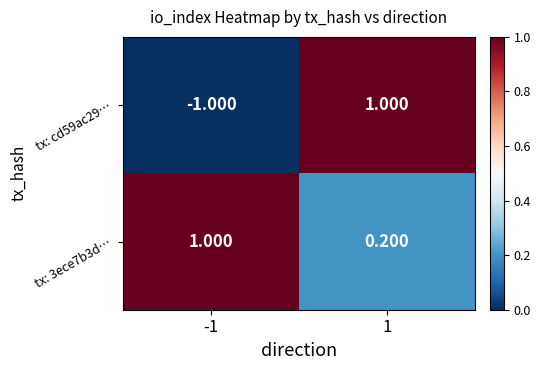

How many positive values does the tx: cd59ac29… series have?

1